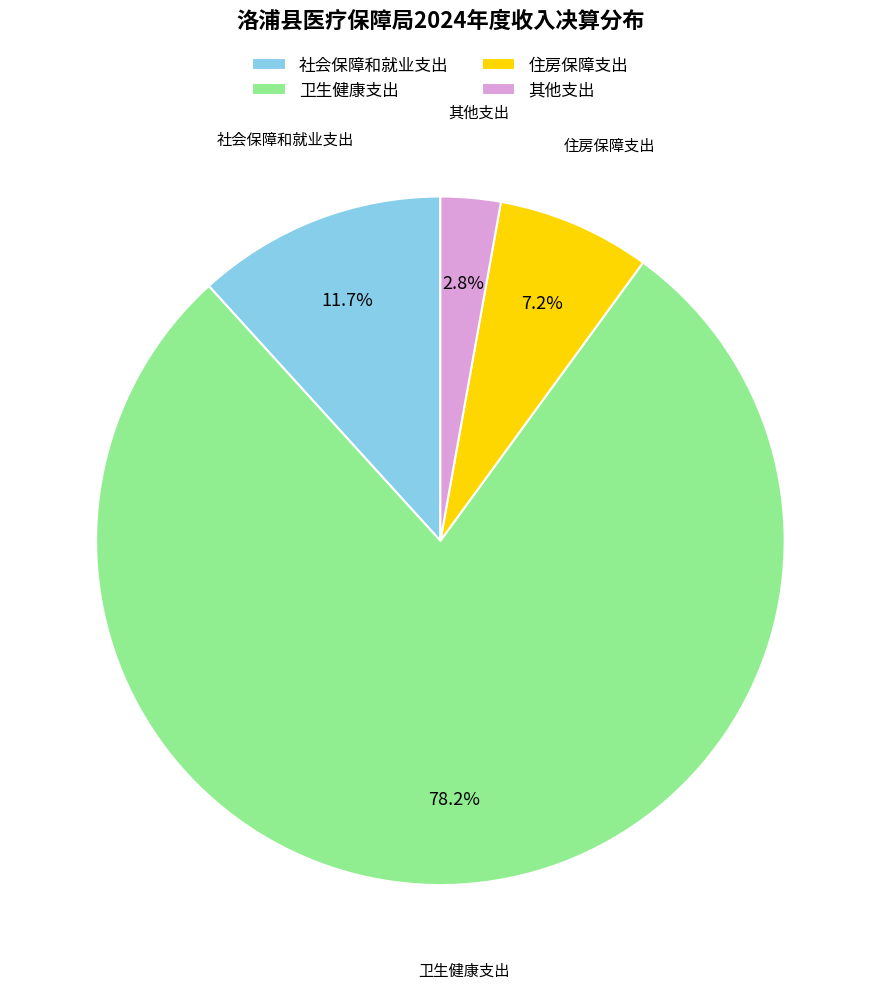

Rank the categories by value from highest to lowest.

卫生健康支出, 社会保障和就业支出, 住房保障支出, 其他支出